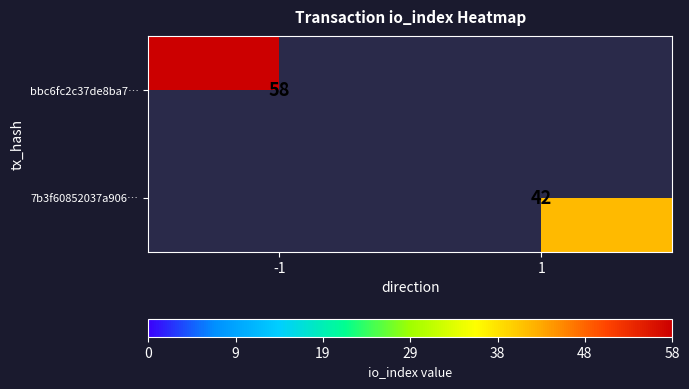

Is the value of 7b3f60852037a906… at 1 greater than the value of bbc6fc2c37de8ba7… at -1?

No